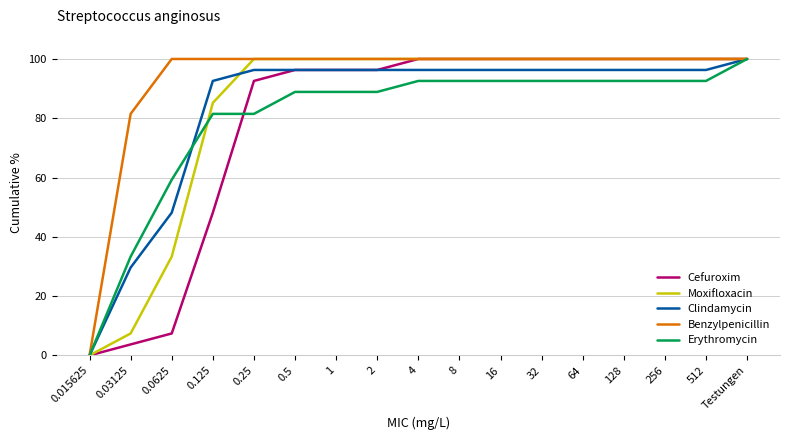

What is the difference between the maximum and minimum values in the Clindamycin series?

100.0